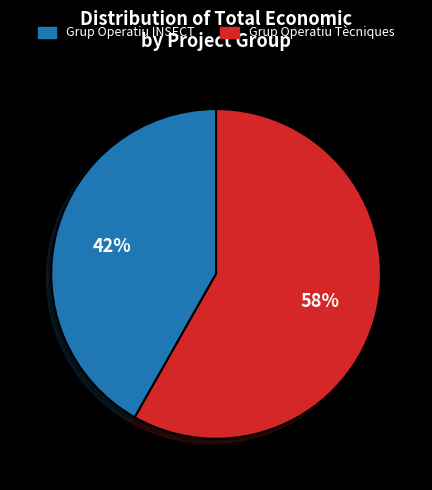

To the nearest percent, what percentage of the pie is Grup Operatiu INSECT?

42%